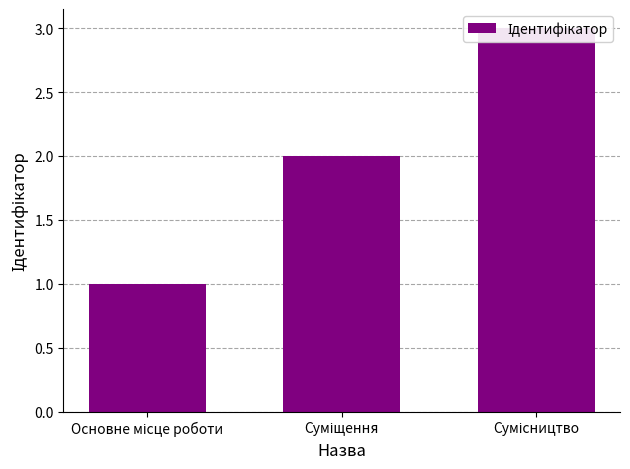

Are the bars grouped side by side (vs. stacked)?

No